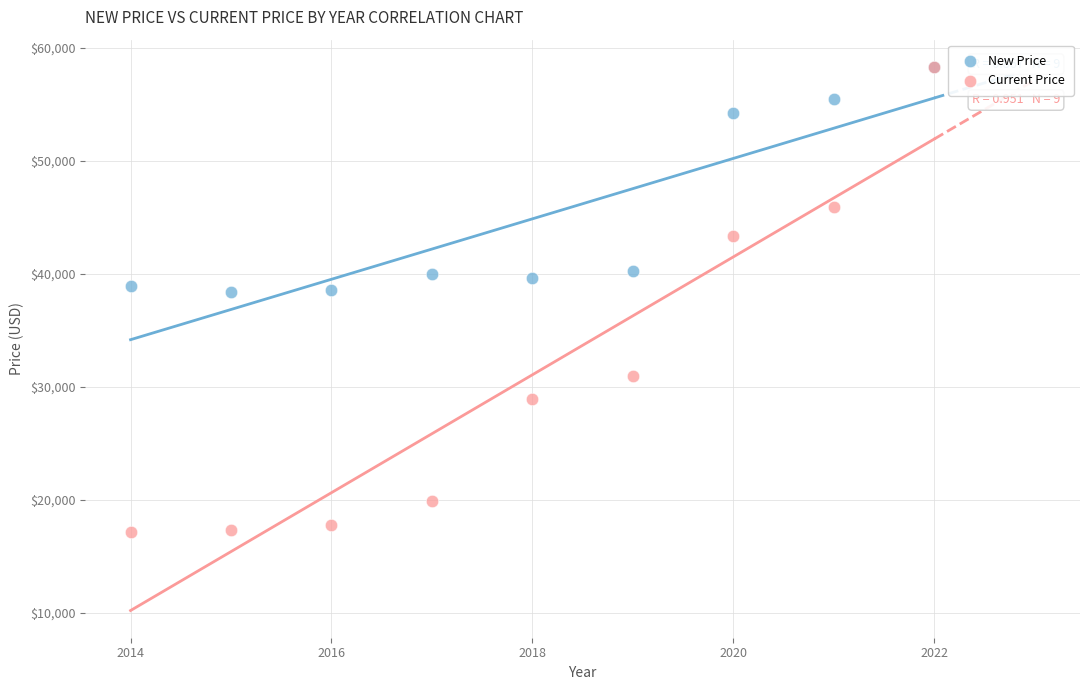

In the New Price series, what Y value is closest to 48368?

54202